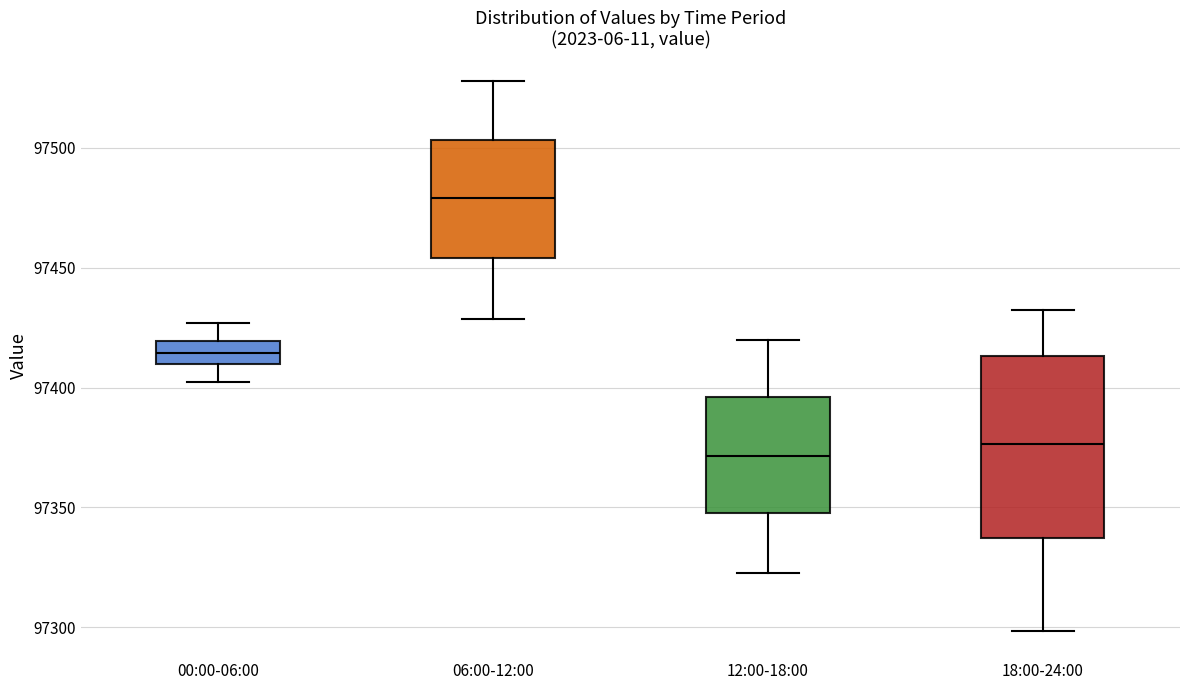

Where does the upper whisker of the box for 18:00-24:00 end on the y-axis? The values are not printed on the chart, so give them approximately, as read against the axis.

97430